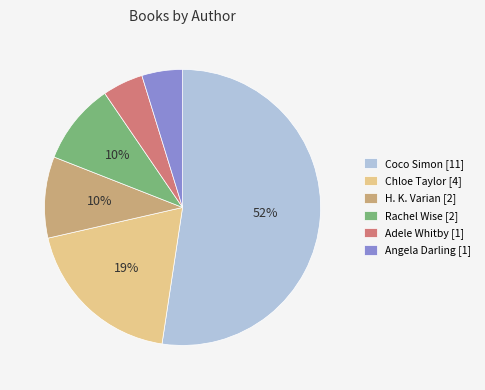

To the nearest percent, what portion does Rachel Wise [2] represent?

10%